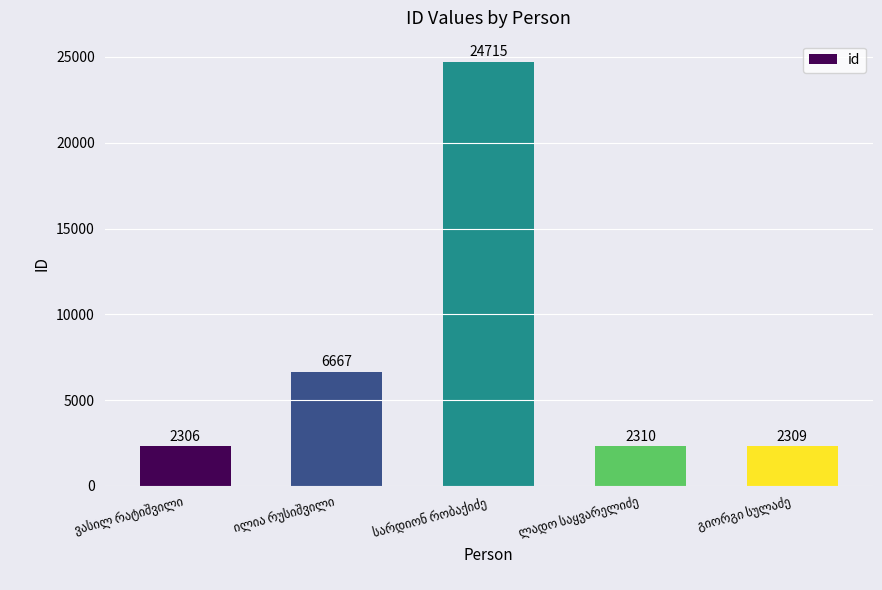

What is the difference between the maximum and minimum values?

22409